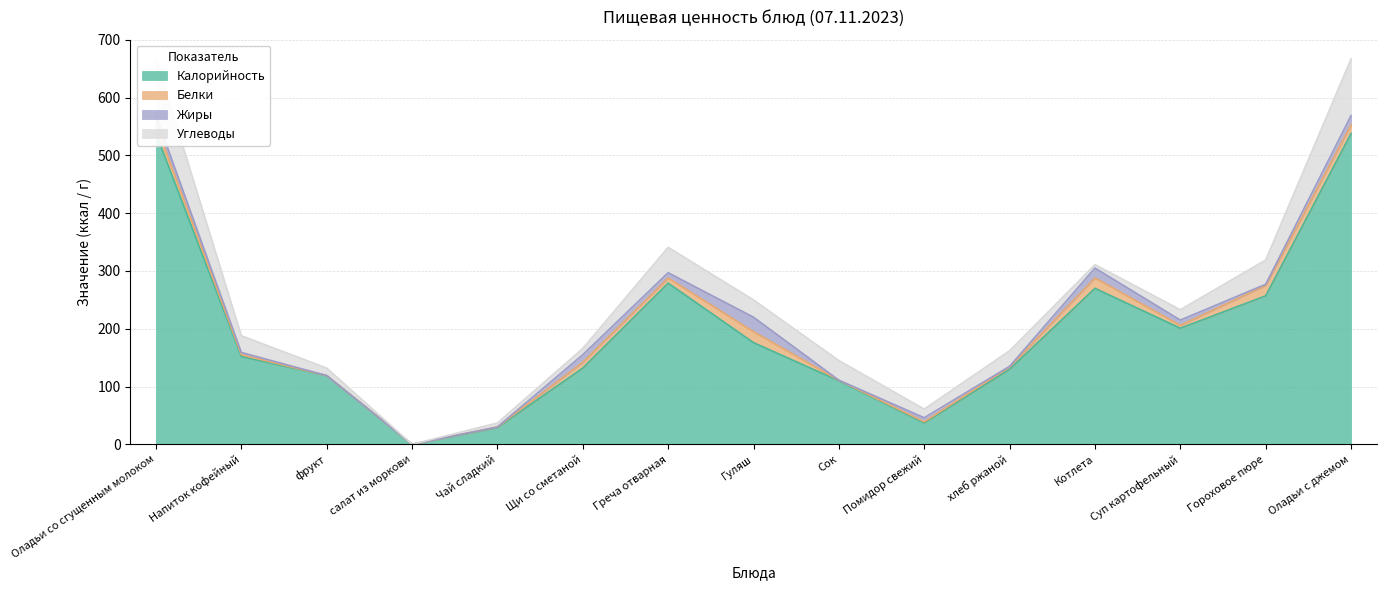

What is the average value of the Углеводы series?

31